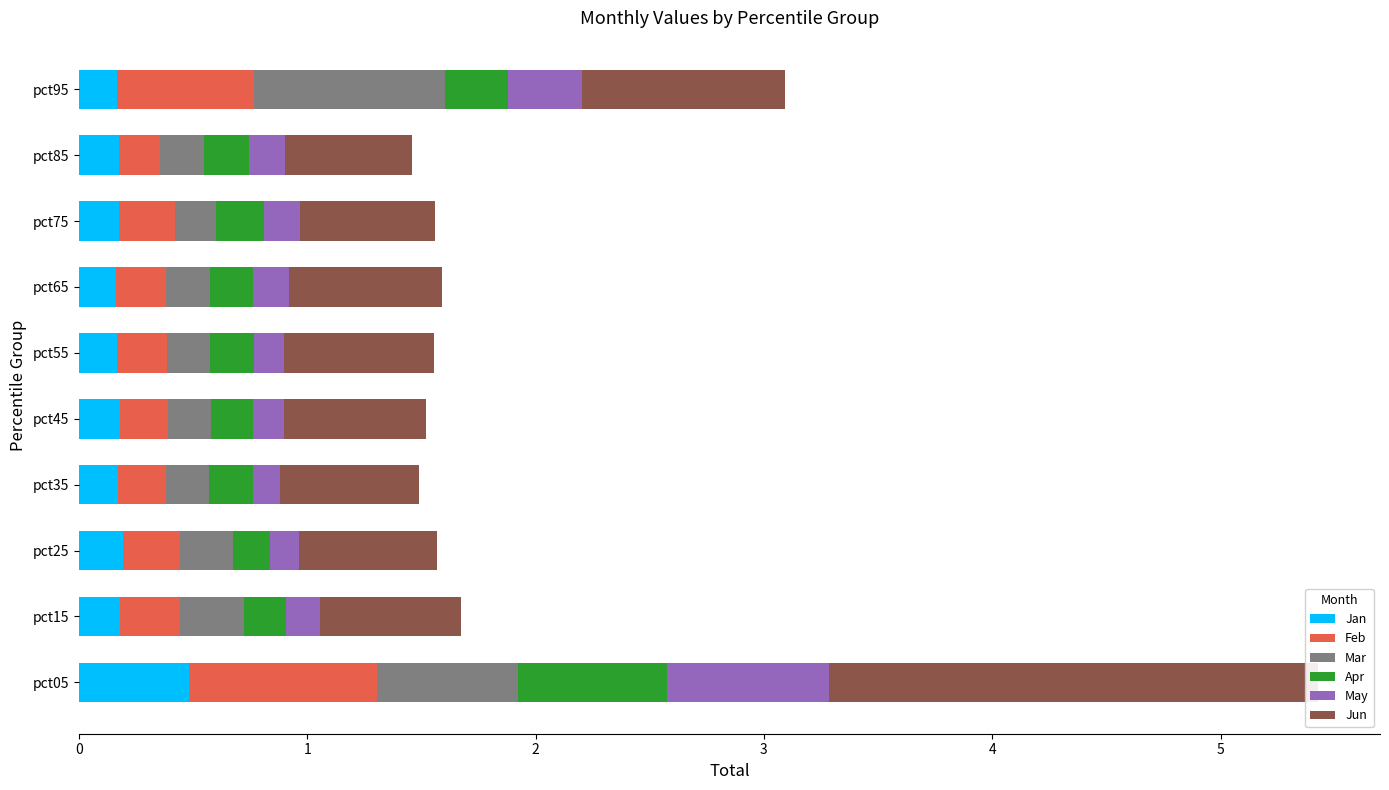

Count the Jan values in the range 0 to 1.

10